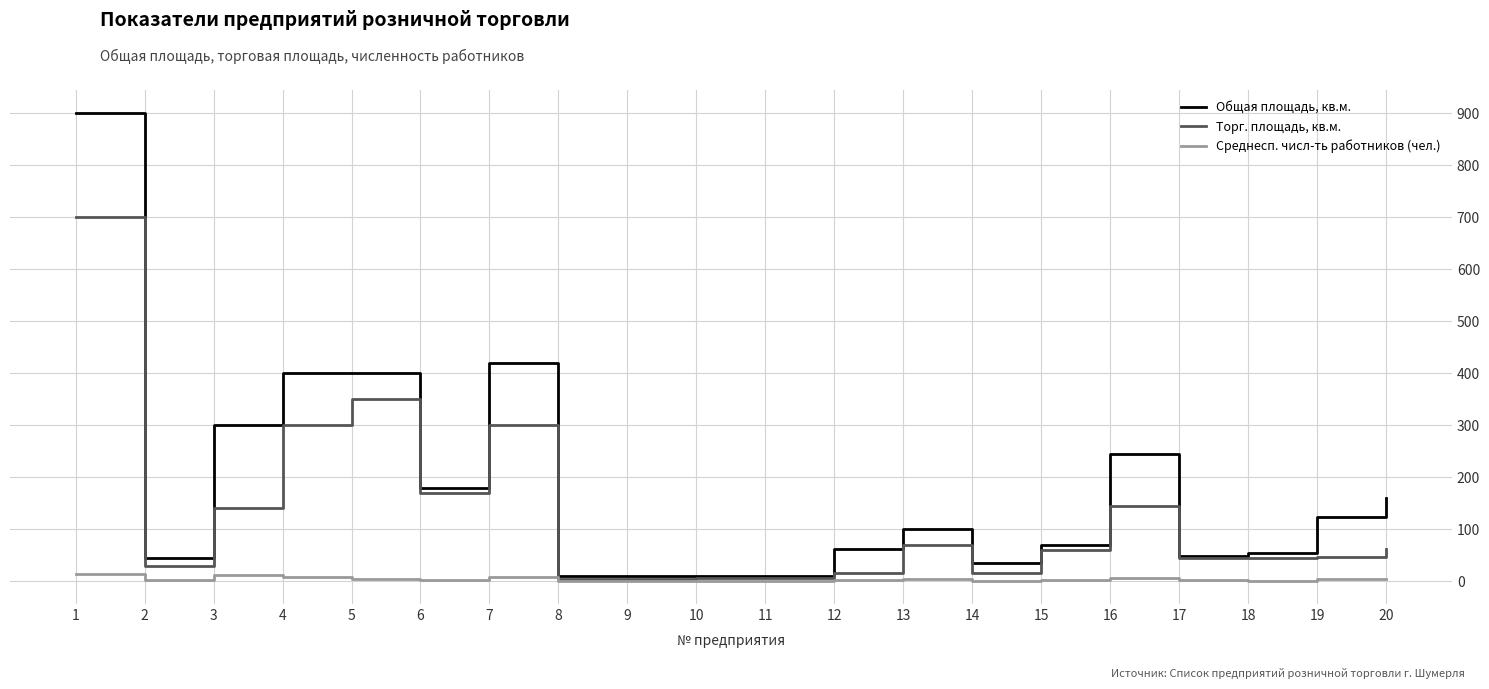

List the series in order of their overall mean, highest first.

Общая площадь, кв.м., Торг. площадь, кв.м., Среднесп. числ-ть работников (чел.)